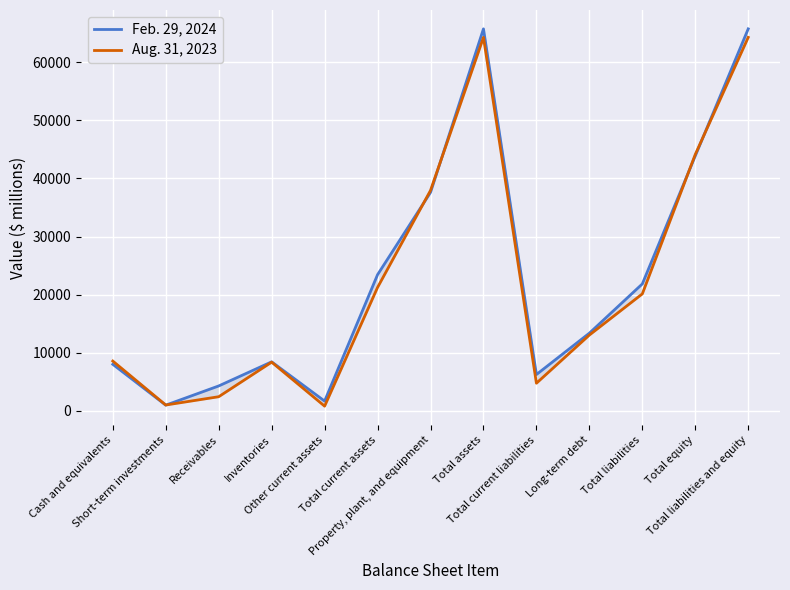

At how many categories does at least one series exceed 9081?

7